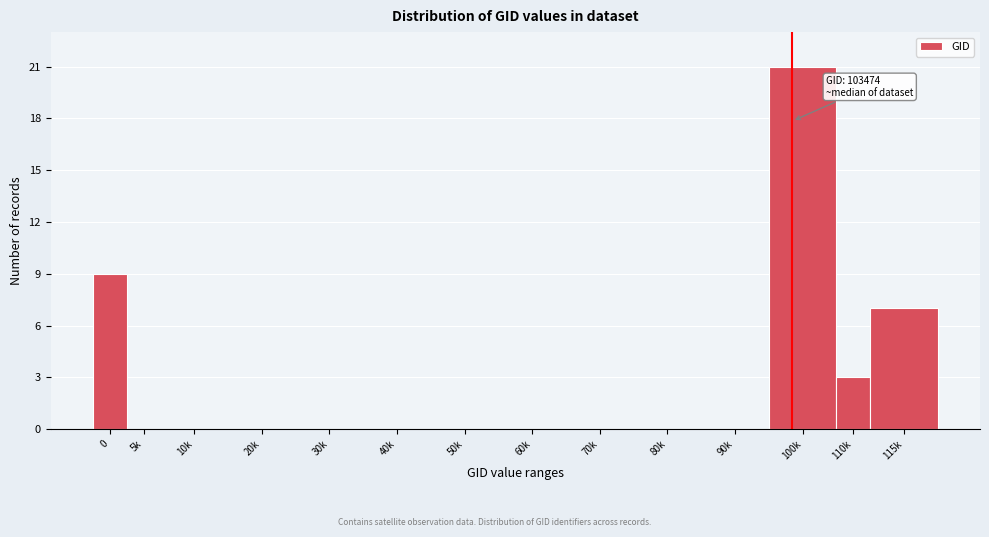

Reading left to right, what are all the values shown in this chart?

0=9	5k=0	10k=0	20k=0	30k=0	40k=0	50k=0	60k=0	70k=0	80k=0	90k=0	100k=21	110k=3	115k=7